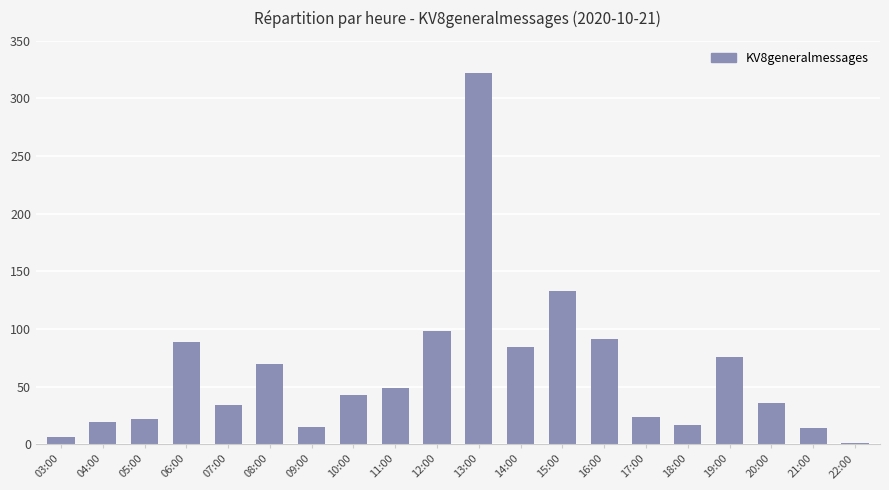

Where is the data nearest to the value 161?

15:00